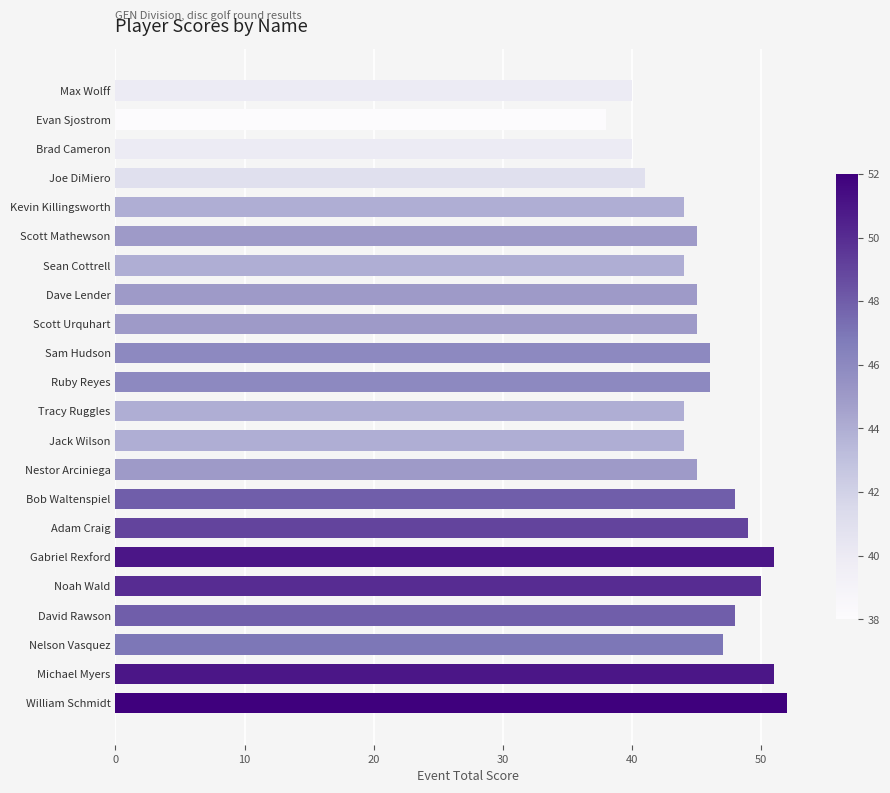

What is the sum of all values?

1003